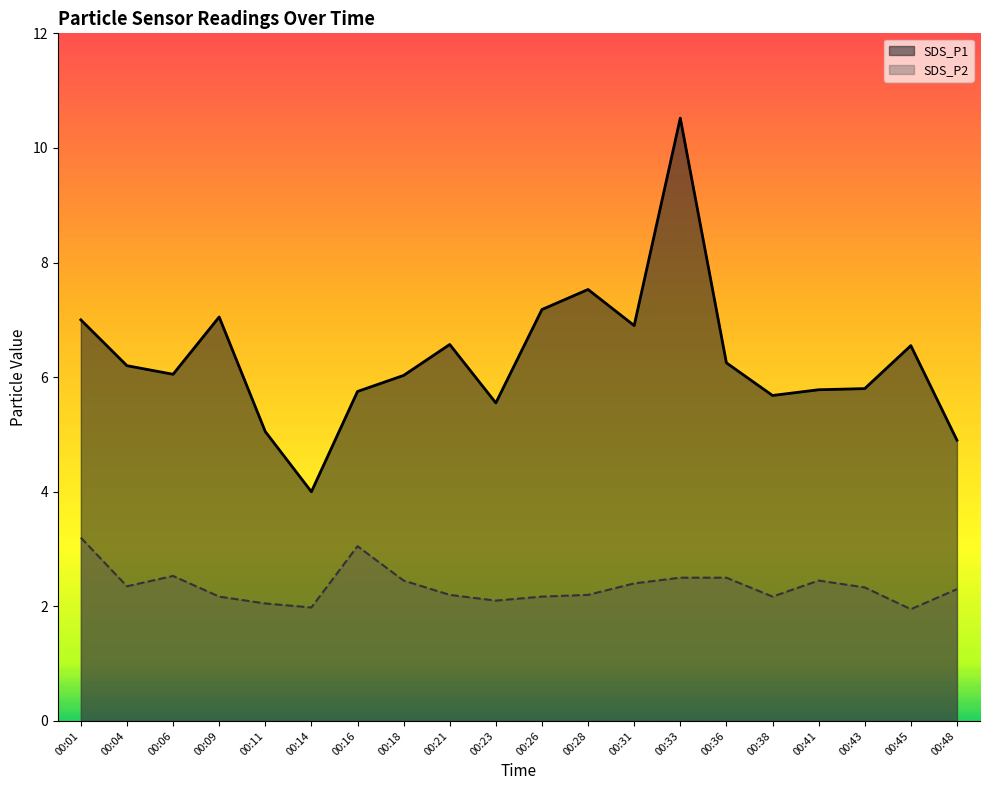

At 00:48, list the series in order from largest to smallest.

SDS_P1, SDS_P2